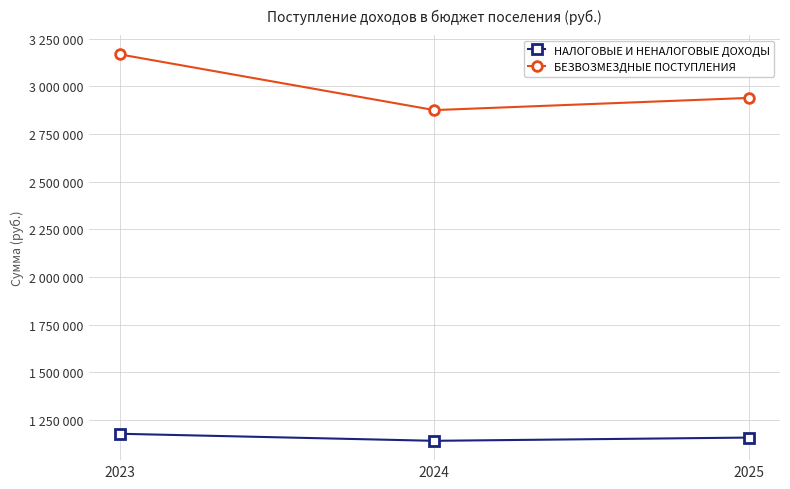

True or false: БЕЗВОЗМЕЗДНЫЕ ПОСТУПЛЕНИЯ has a value of 3166600 at 2023.

True